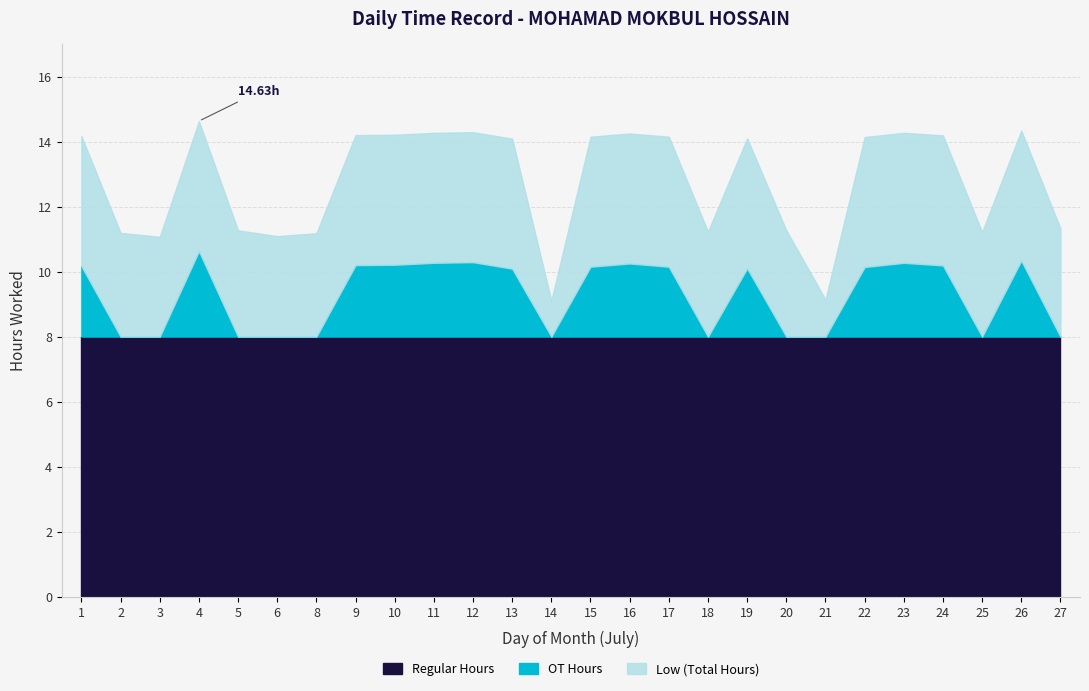

What is the sum of the Low (Hours) values at 18 and 15?

25.4